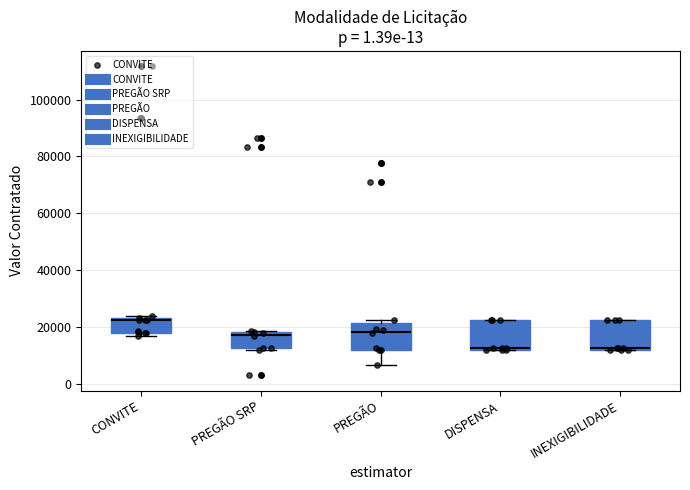

Where is the lower edge of the box for PREGÃO SRP on the y-axis? The values are not printed on the chart, so give them approximately, as read against the axis.

12000